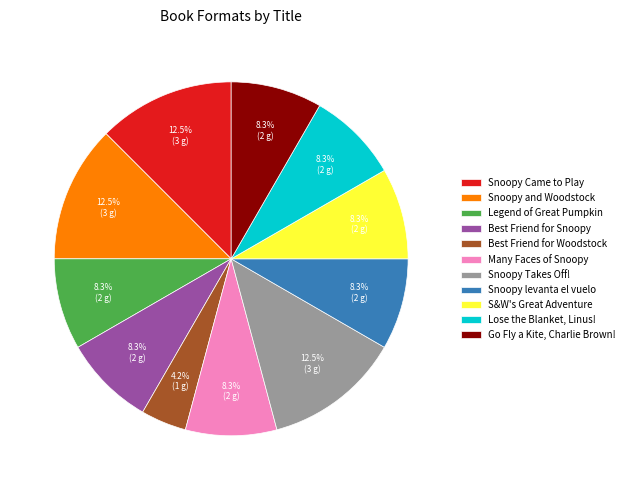

To the nearest percent, what is the average slice percentage?

9%